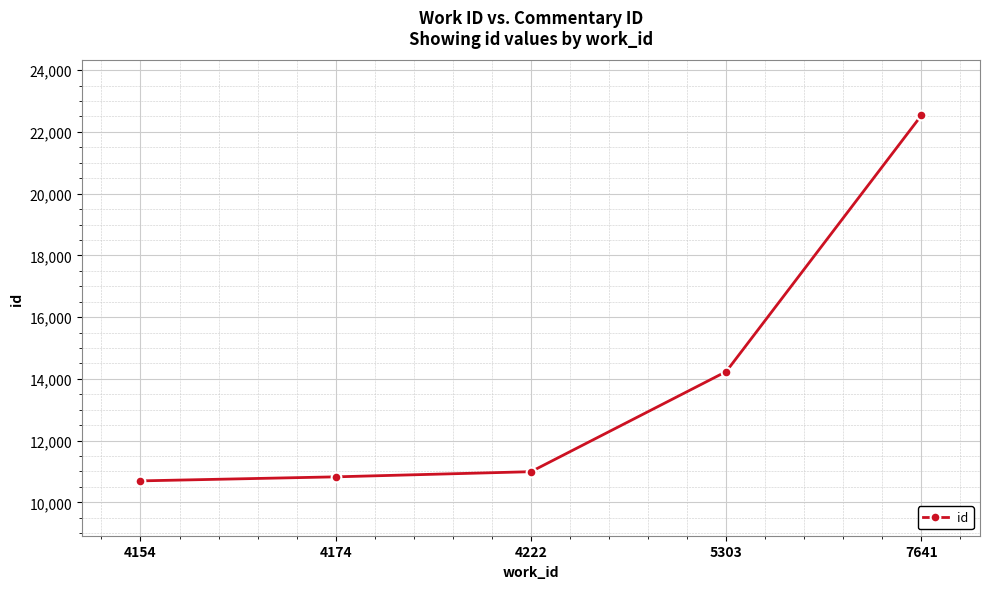

True or false: the data shows 10696 at 4154.

True